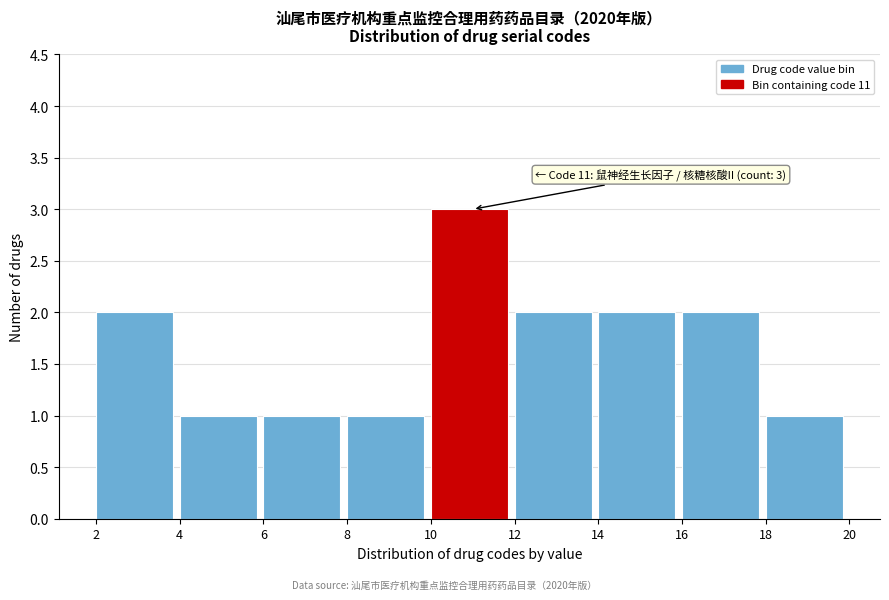

Over which range of the x-axis is the bar tallest?

10 to 12